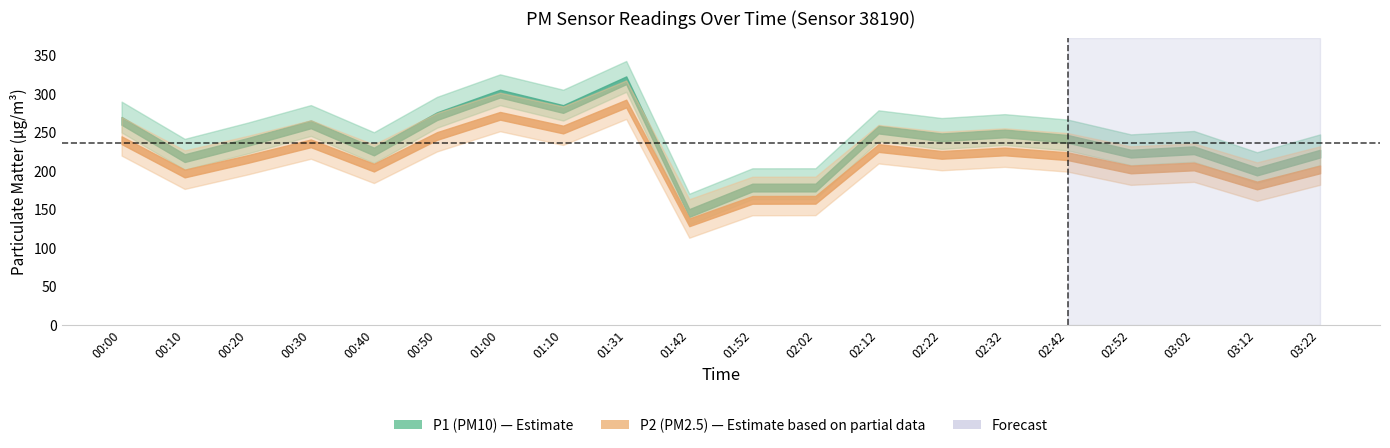

The P2 series shows 252.3 at 03:12. True or false?

False